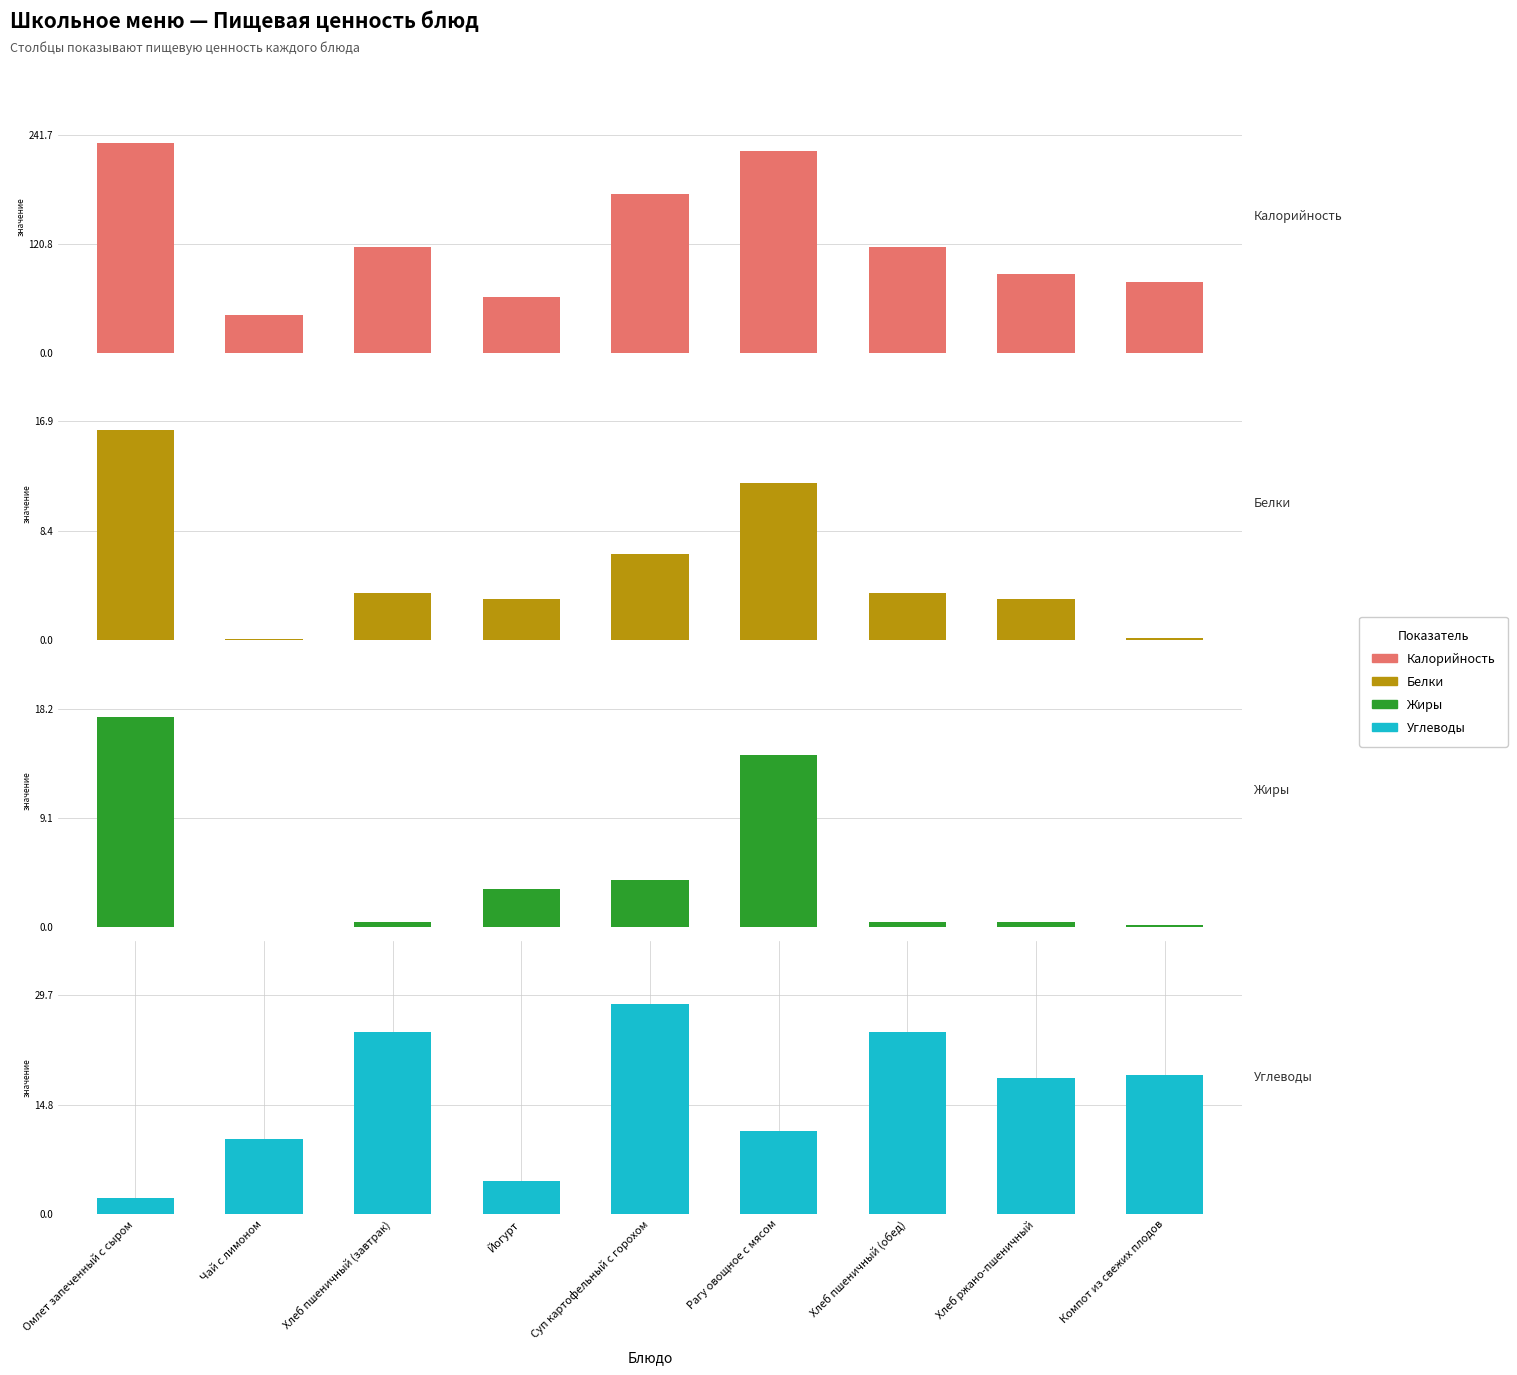

What position from the left is Йогурт?

4